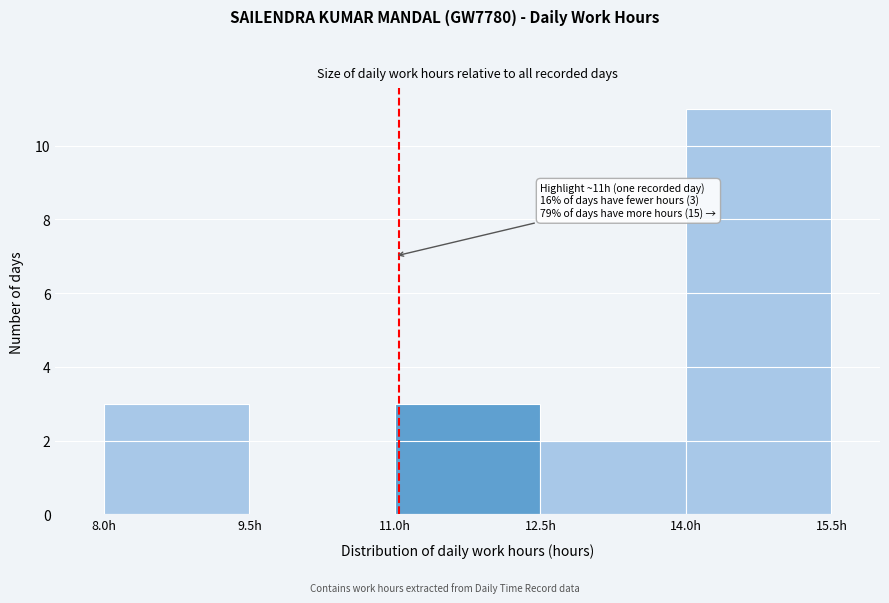

Which range on the x-axis has the tallest bar?

14.0 to 15.5